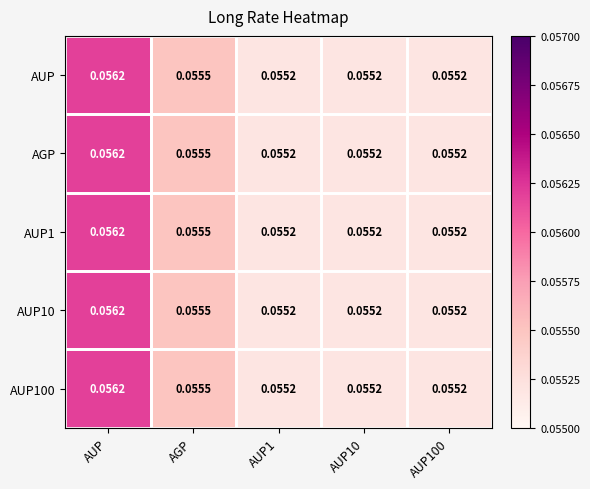

Which label corresponds to the largest value in the chart?

AUP